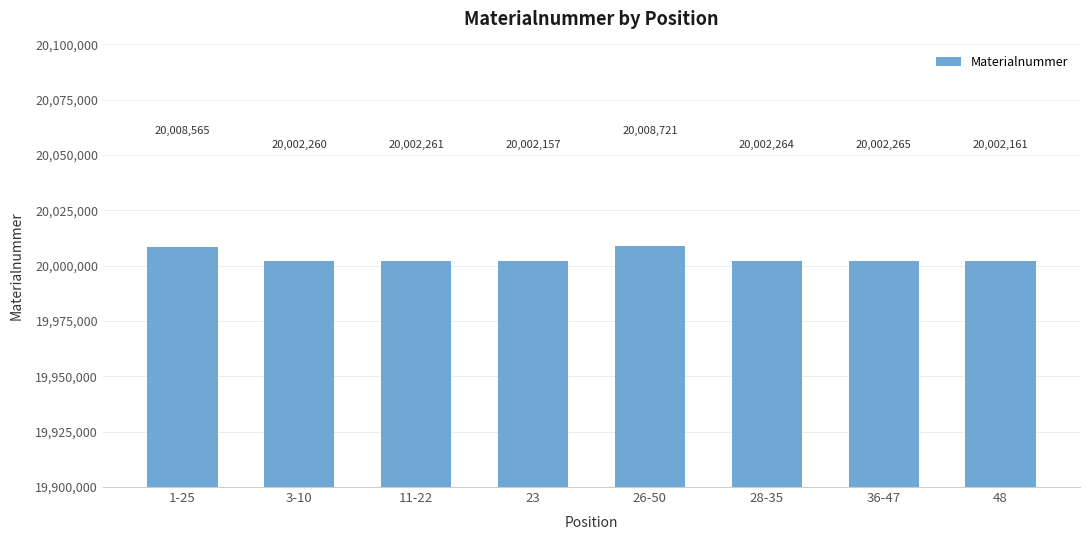

List the labels in order of value, largest first.

26-50, 1-25, 36-47, 28-35, 11-22, 3-10, 48, 23